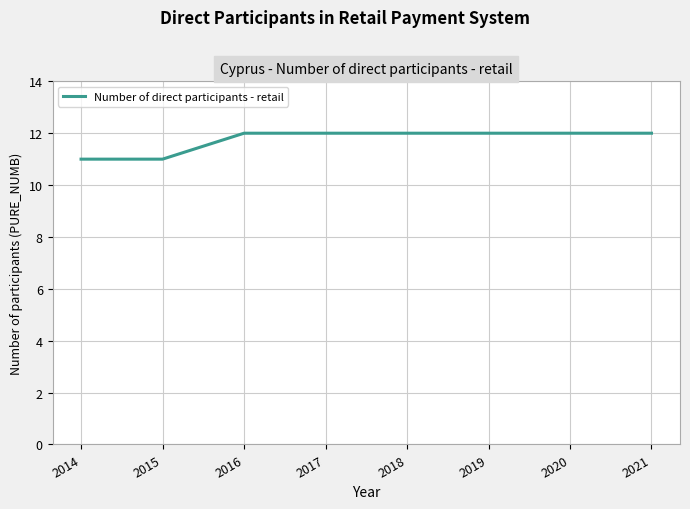

Approximately how many times larger is the value at 2020 compared to 2017?

1.0